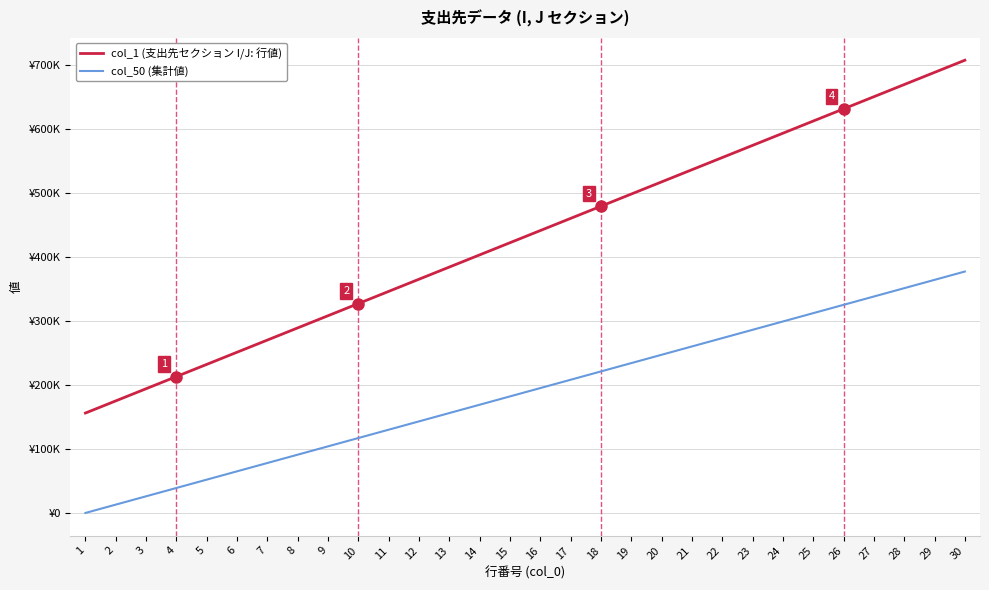

Reading left to right, what are all the values shown in this chart?

col_1 (支出先セクション I/J: 行値): 1=156000	2=175000	3=194000	4=213000	5=232000	6=251000	7=270000	8=289000	9=308000	10=327000	11=346000	12=365000	13=384000	14=403000	15=422000	16=441000	17=460000	18=479000	19=498000	20=517000	21=536000	22=555000	23=574000	24=593000	25=612000	26=631000	27=650000	28=669000	29=688000	30=707000
col_50 (集計値): 1=0	2=13000	3=26000	4=39000	5=52000	6=65000	7=78000	8=91000	9=104000	10=117000	11=130000	12=143000	13=156000	14=169000	15=182000	16=195000	17=208000	18=221000	19=234000	20=247000	21=260000	22=273000	23=286000	24=299000	25=312000	26=325000	27=338000	28=351000	29=364000	30=377000